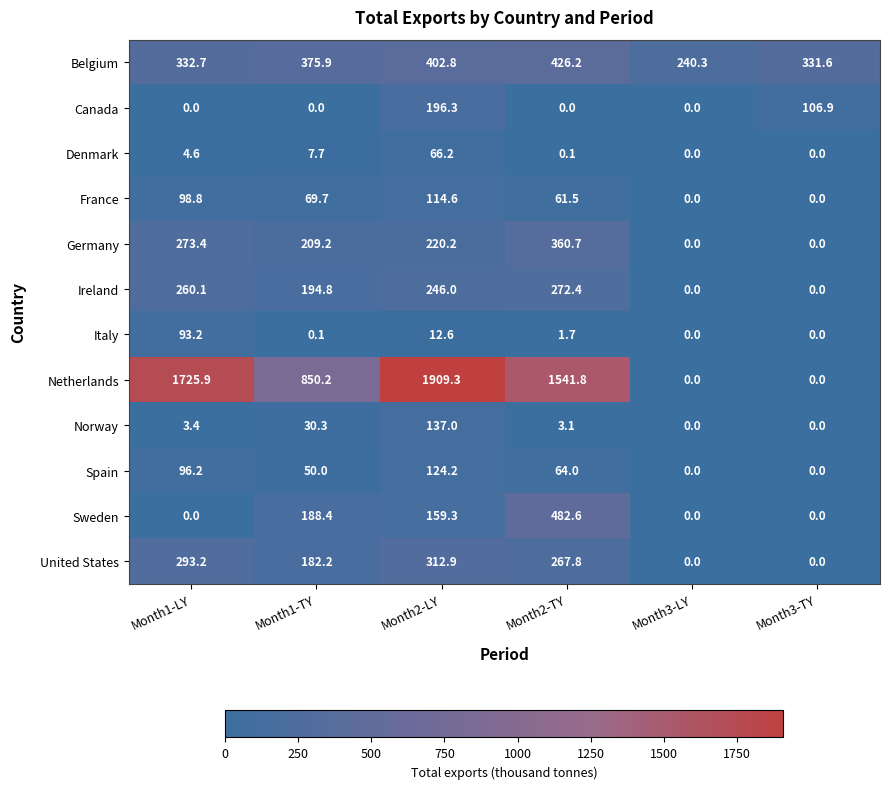

What is the difference between the second highest and second lowest values in the Denmark series?

7.7